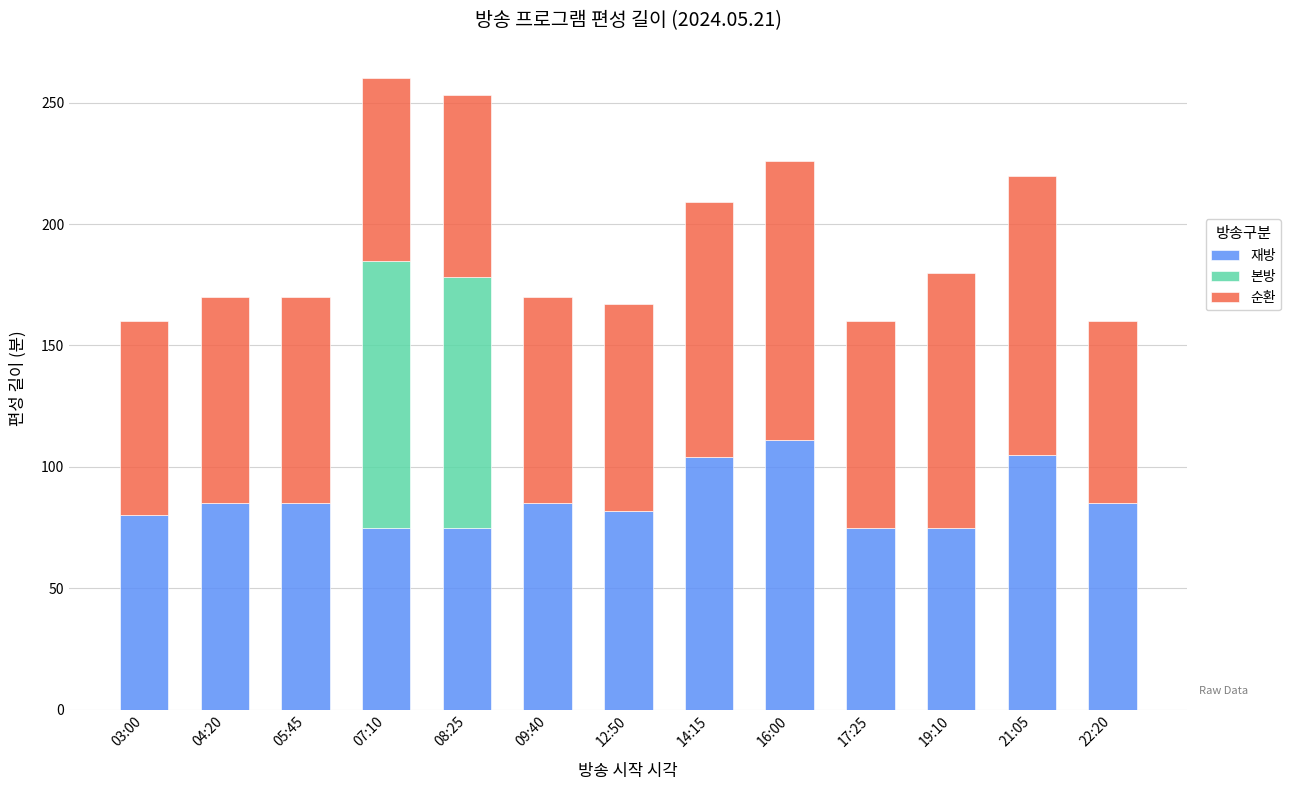

What is the total value across all series at 12:50?

167